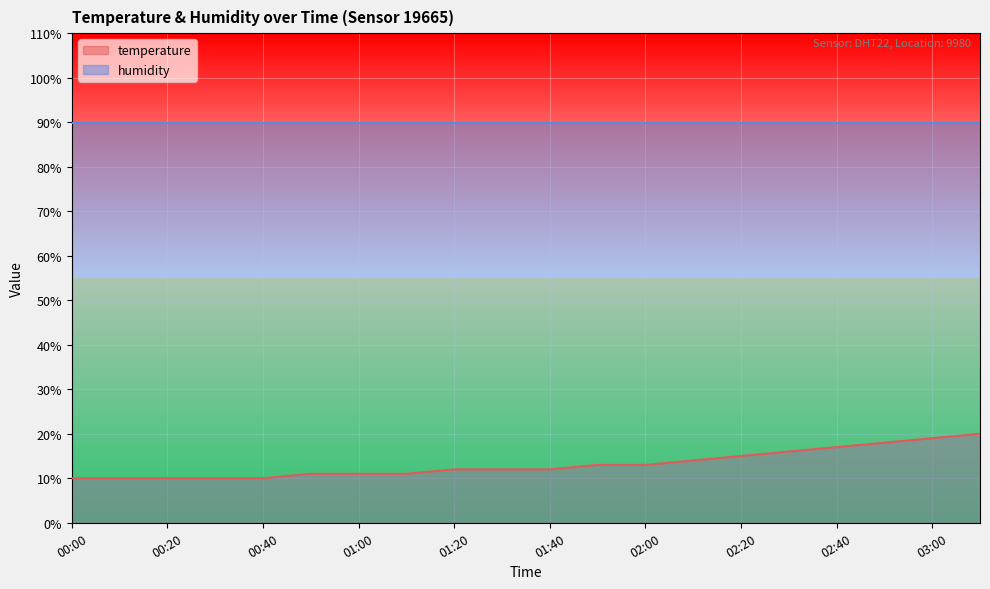

The value at 03:00 is 19.0. True or false?

True